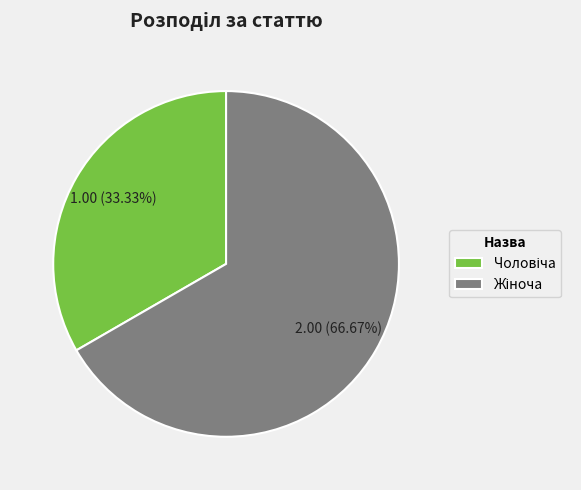

Does any single category account for the majority?

Yes